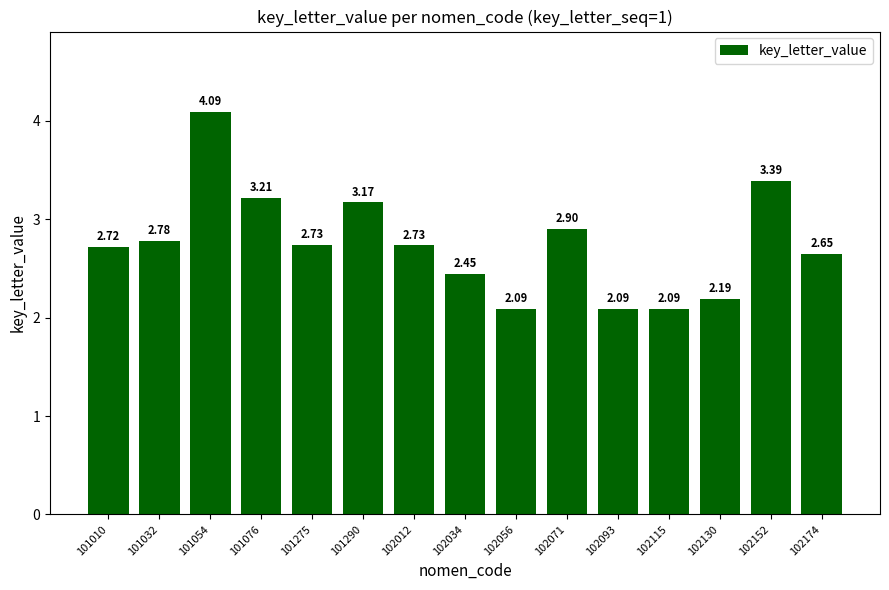

What is the ratio of the value at 101076 to the value at 102130?

1.5